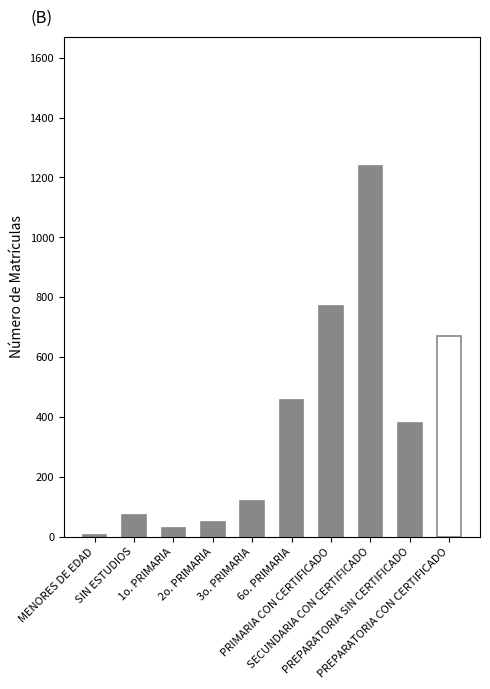

What is the label of the 7th bar from the right?

2o. PRIMARIA